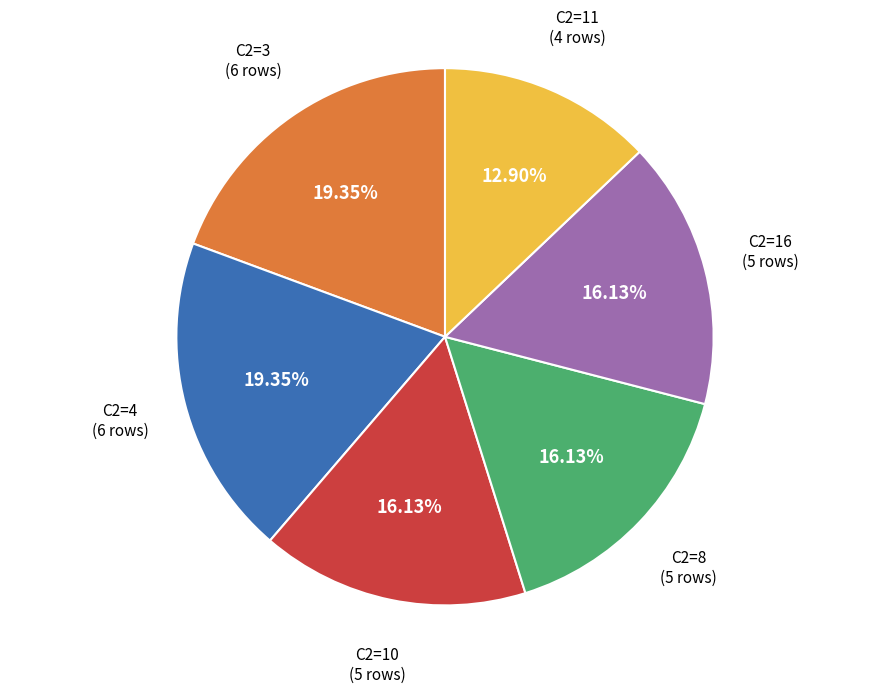

Is there a majority slice in this chart?

No